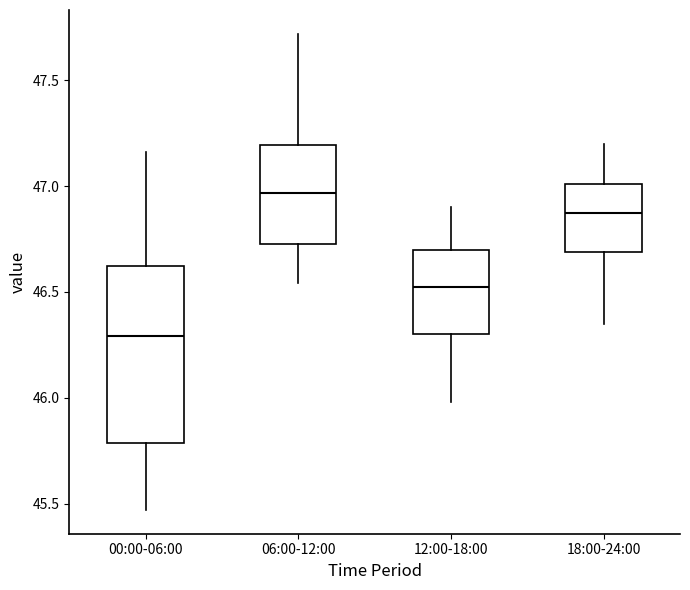

Reading left to right, transcribe this box plot: for each box, give where its median line is, the range the box spans, and where its two whiskers end, as read against the y-axis. The values are not printed on the chart, so give them approximately, as read against the axis.

00:00-06:00: median 46.30, box 45.80 to 46.60, whiskers 45.45 to 47.15
06:00-12:00: median 46.95, box 46.75 to 47.20, whiskers 46.55 to 47.70
12:00-18:00: median 46.55, box 46.30 to 46.70, whiskers 46.00 to 46.90
18:00-24:00: median 46.90, box 46.70 to 47.00, whiskers 46.35 to 47.20